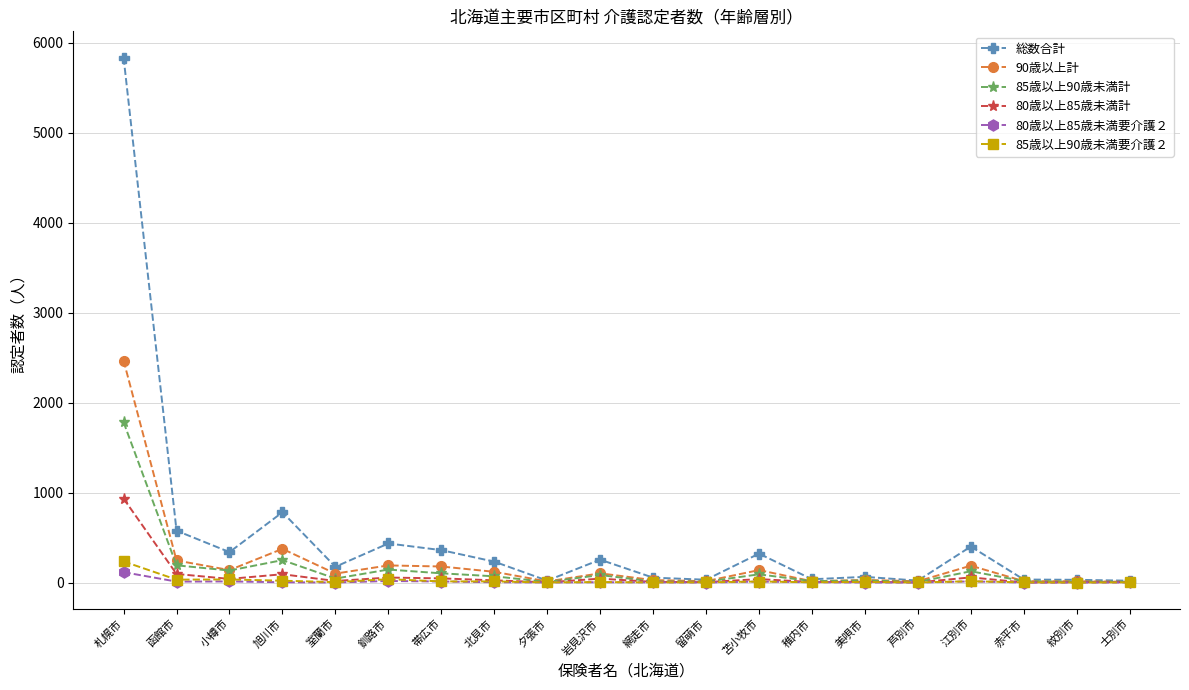

What is the label of the 19th point from the right?

函館市